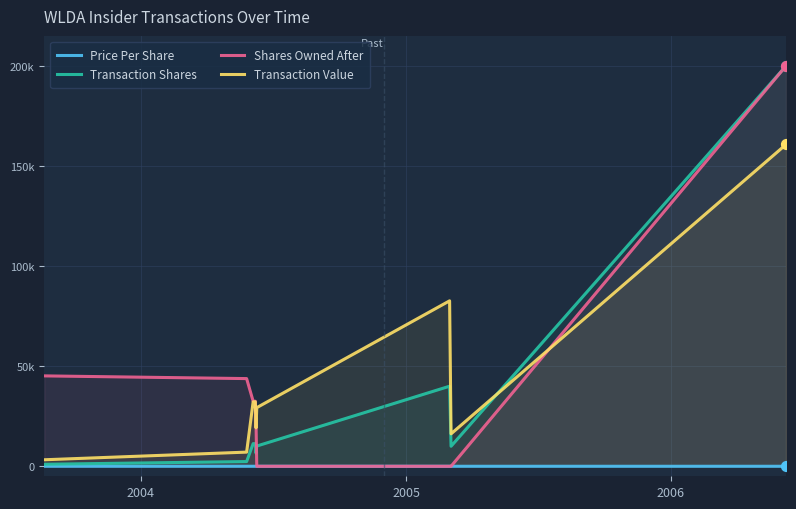

What are all the series names shown in the legend?

Price Per Share, Transaction Shares, Shares Owned After, Transaction Value